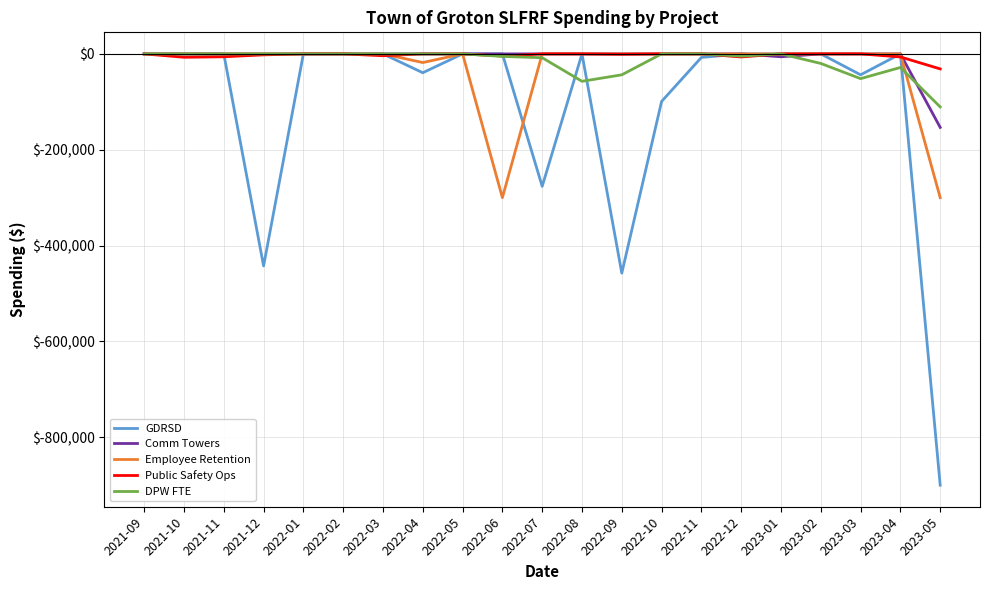

The value of Employee Retention at 2023-03 is 0.0. True or false?

True